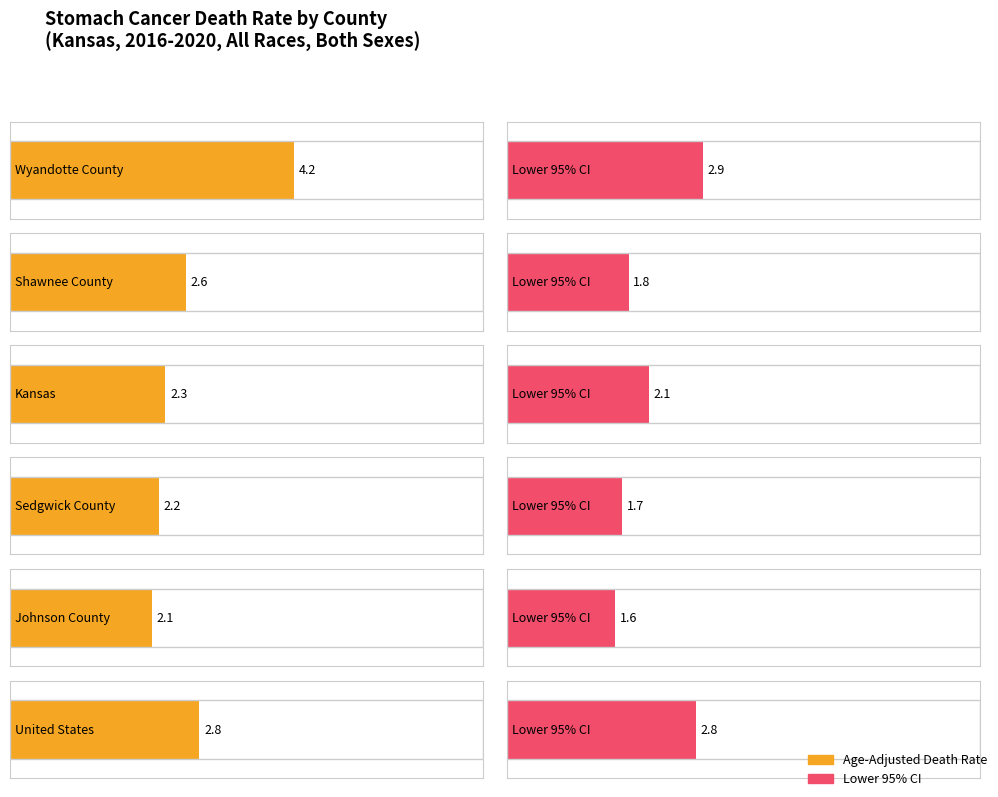

Rank the categories by Age-Adjusted Death Rate value from lowest to highest.

Johnson County, Sedgwick County, Kansas, Shawnee County, United States, Wyandotte County